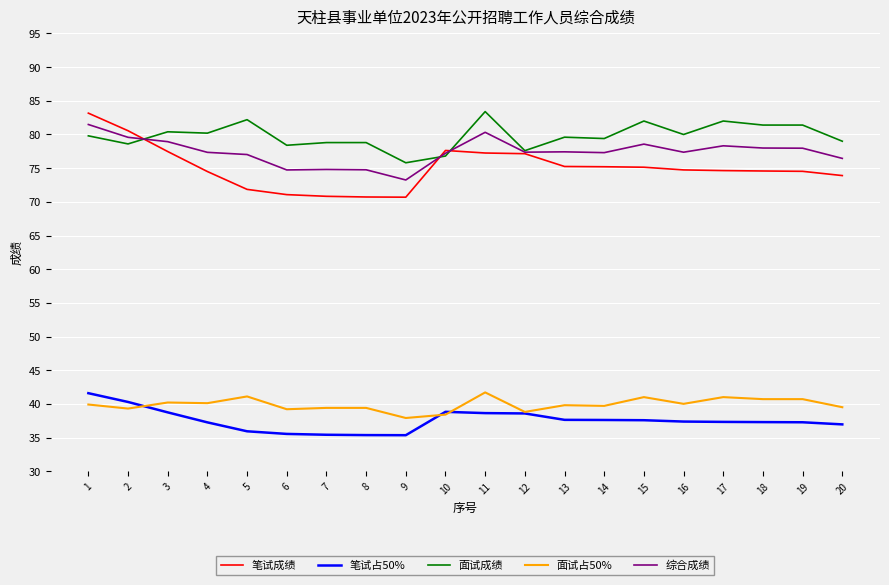

Which series has the widest spread of values?

笔试成绩